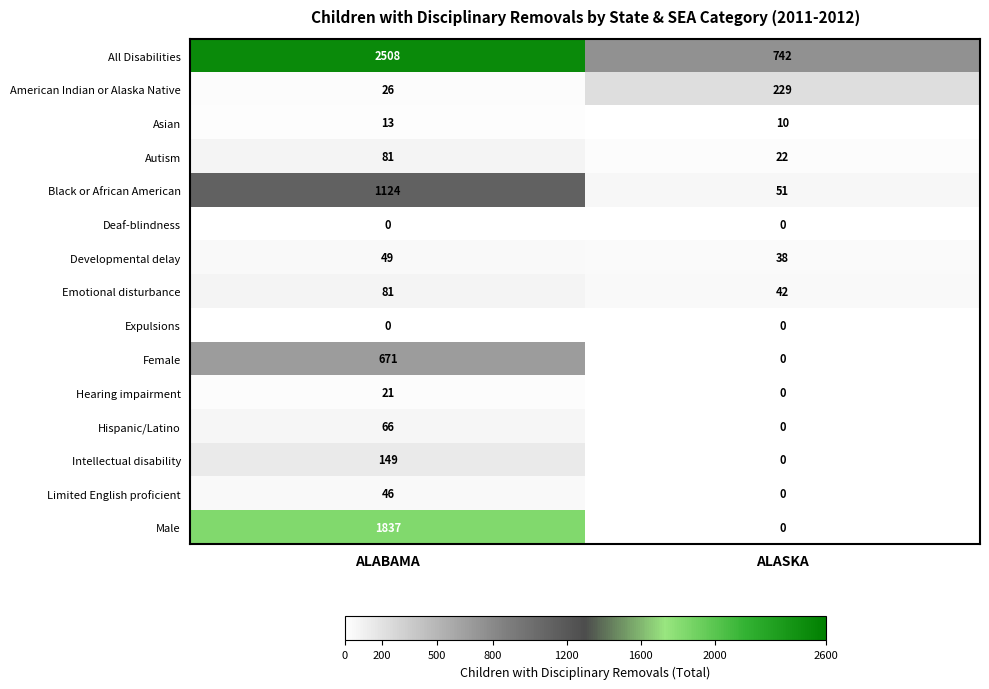

List the labels in order of Limited English proficient value, largest first.

ALABAMA, ALASKA